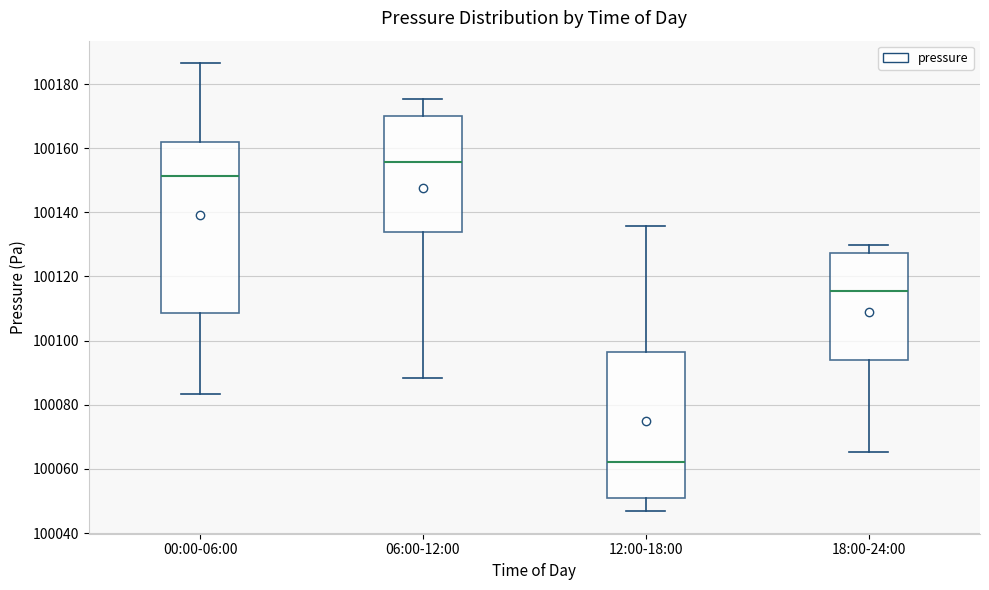

Which box's median line is the lowest?

12:00-18:00